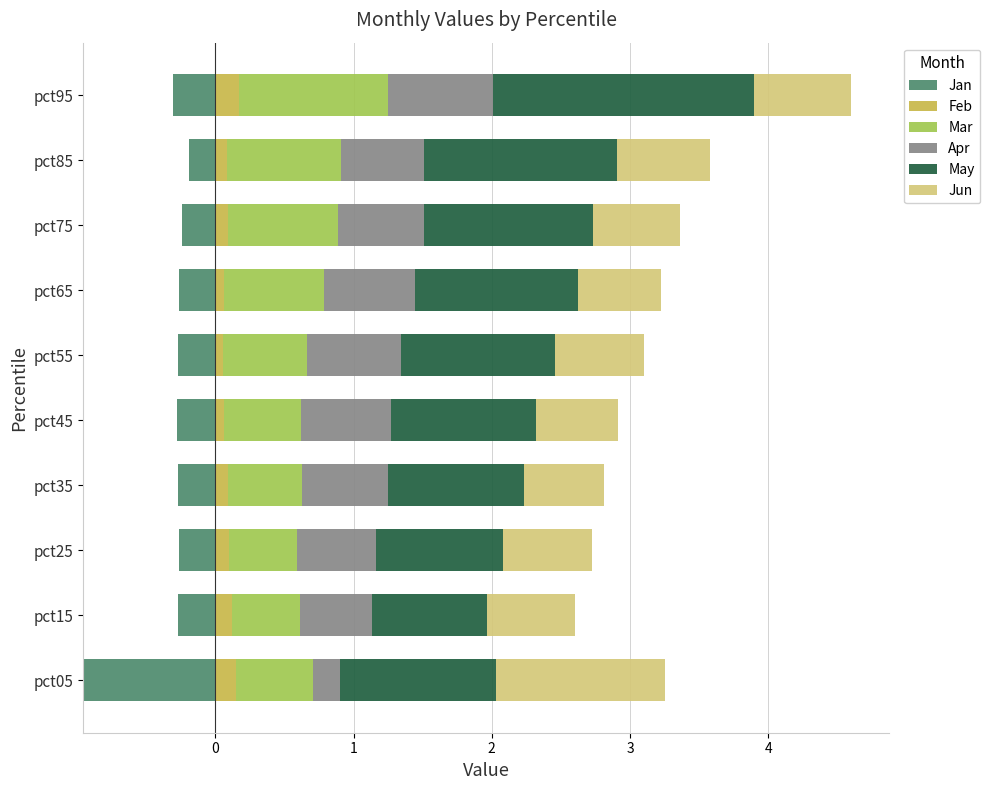

The Feb series shows 0.1 at pct25. True or false?

True